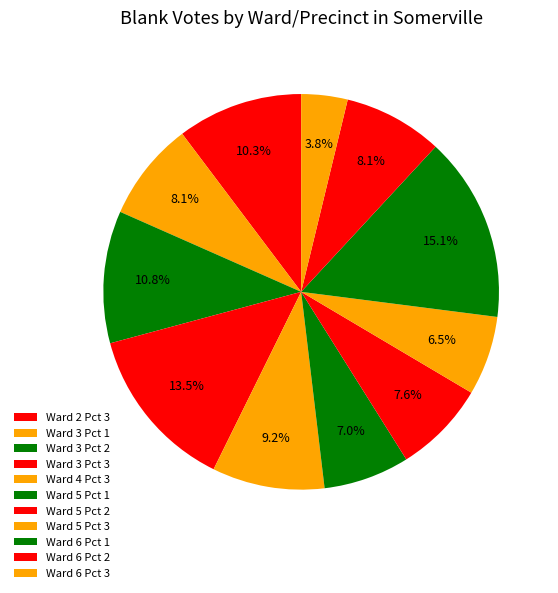

How many slices are in this pie chart?

11